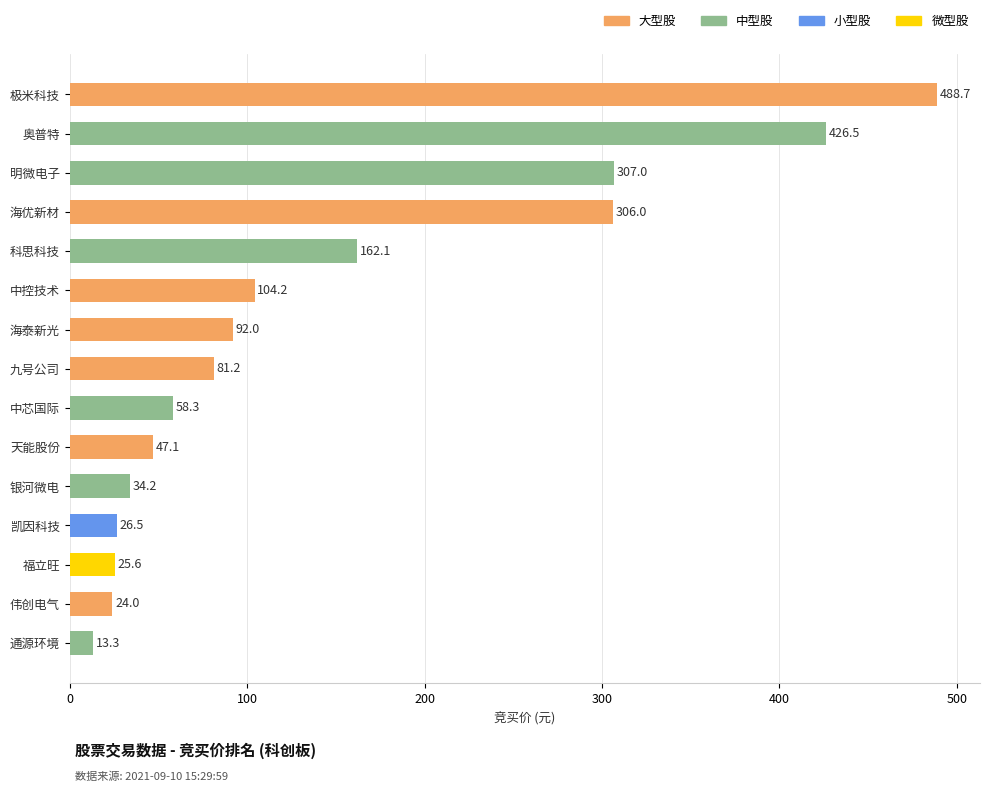

Does the chart contain any negative values?

No